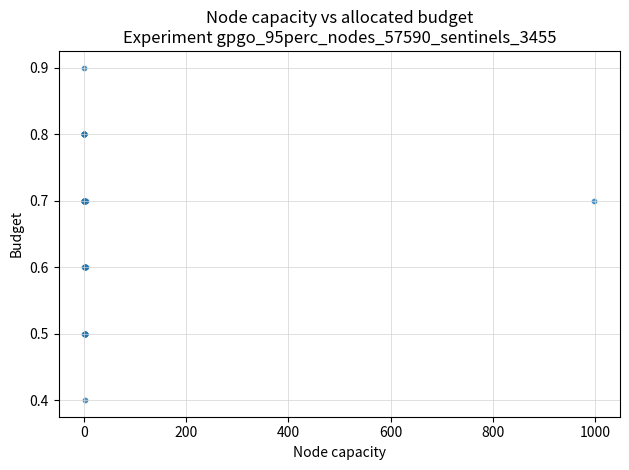

What Y value in the scatter plot is closest to 0?

0.4